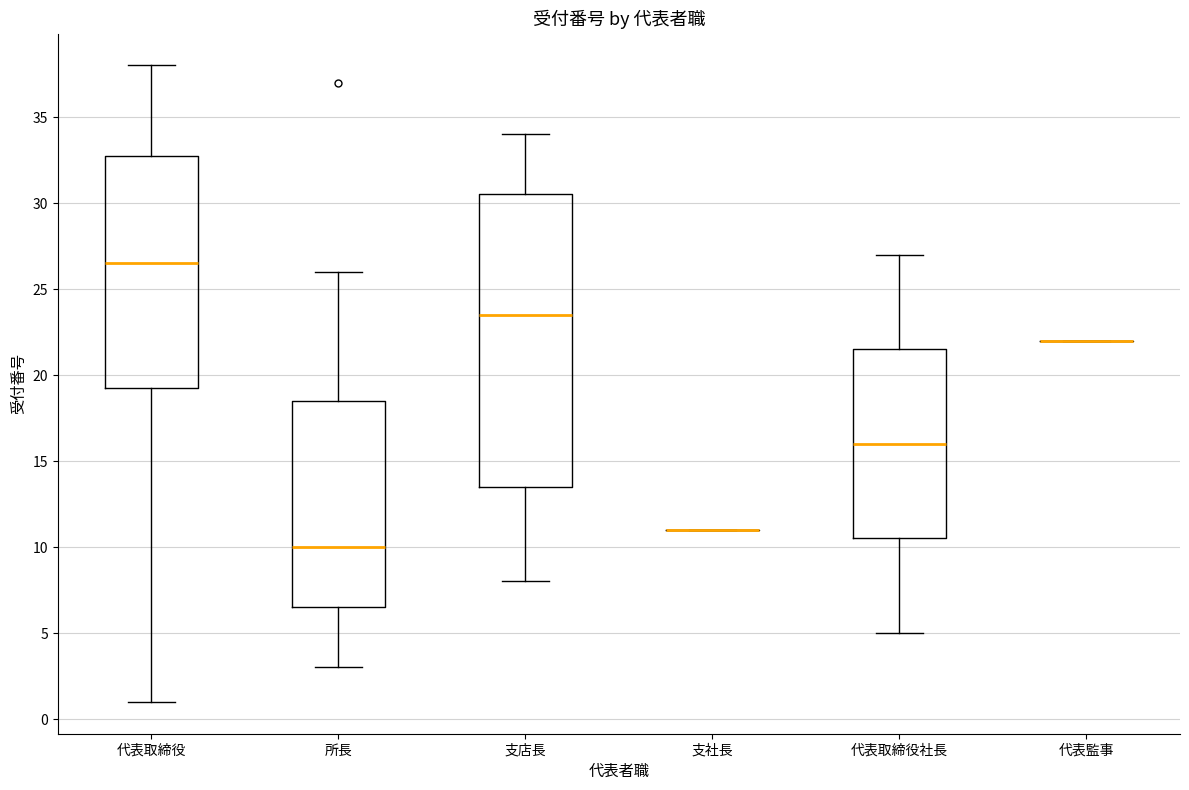

Which box is the tallest, from its lower edge to its upper edge?

支店長